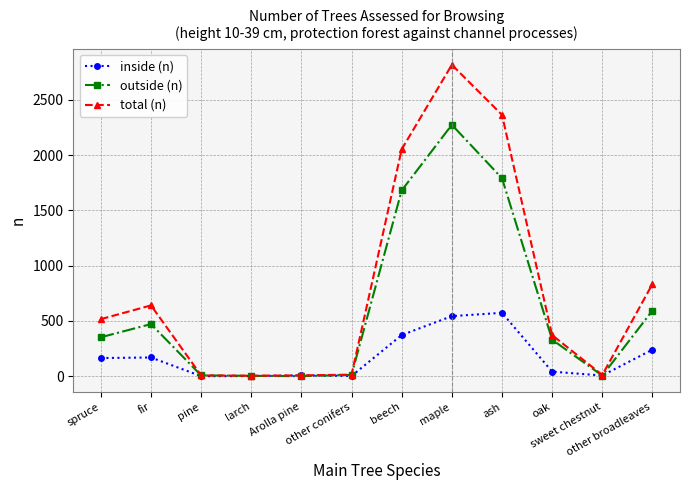

Does the chart display data point markers on the line(s)?

Yes